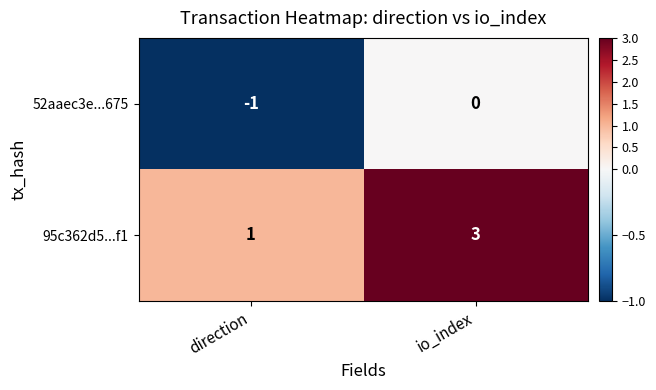

Which series has the largest total across all categories?

95c362d5...f1